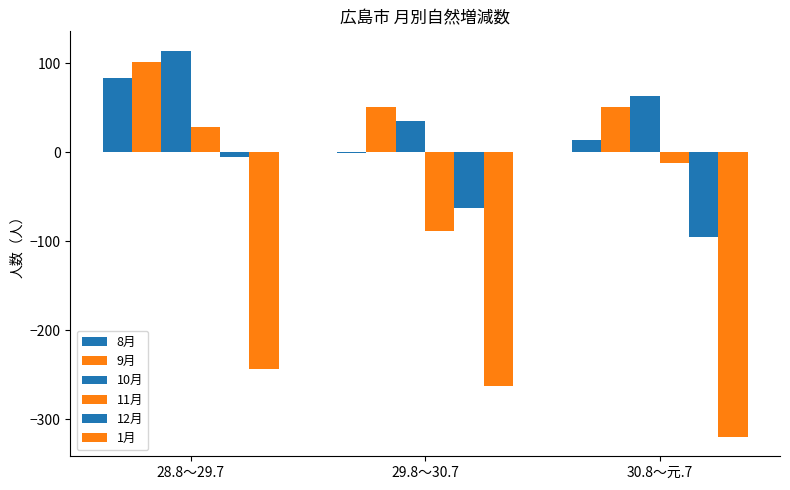

List the series in order of their peak value, lowest first.

1月, 12月, 11月, 8月, 9月, 10月